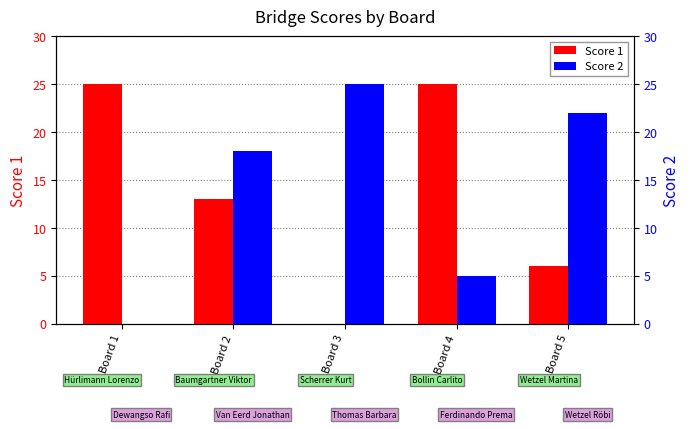

The value of Score 2 at Board 4 is 5. True or false?

True